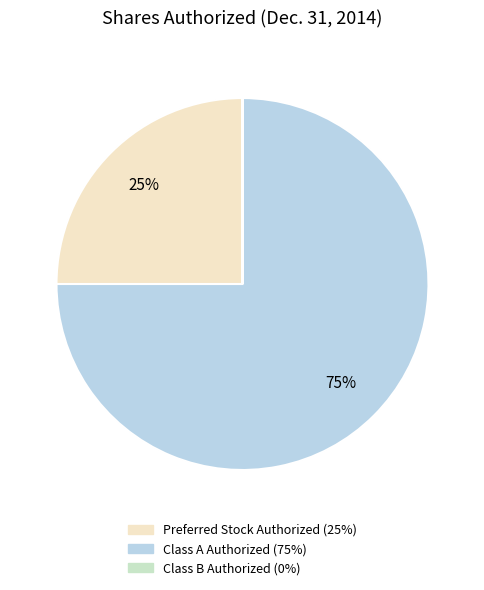

Which slice represents more than half of the pie?

Class A Authorized